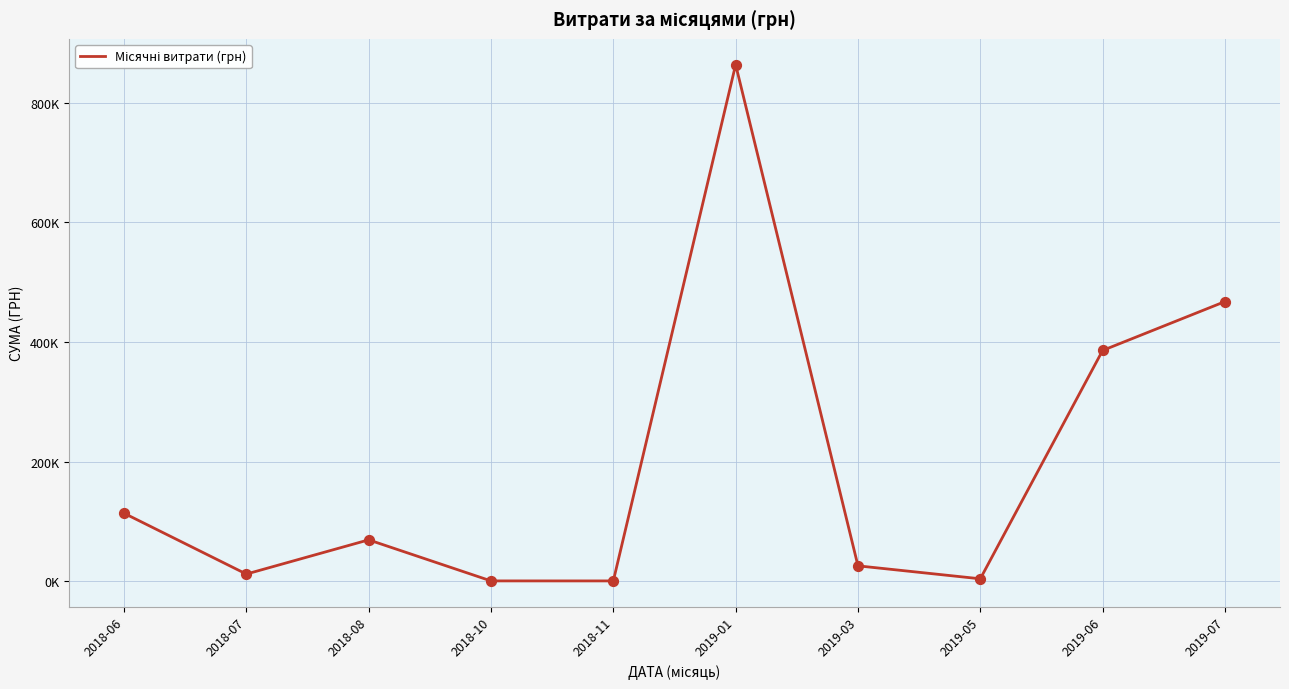

What is the change in value from 2019-01 to 2019-07?

-396081.0